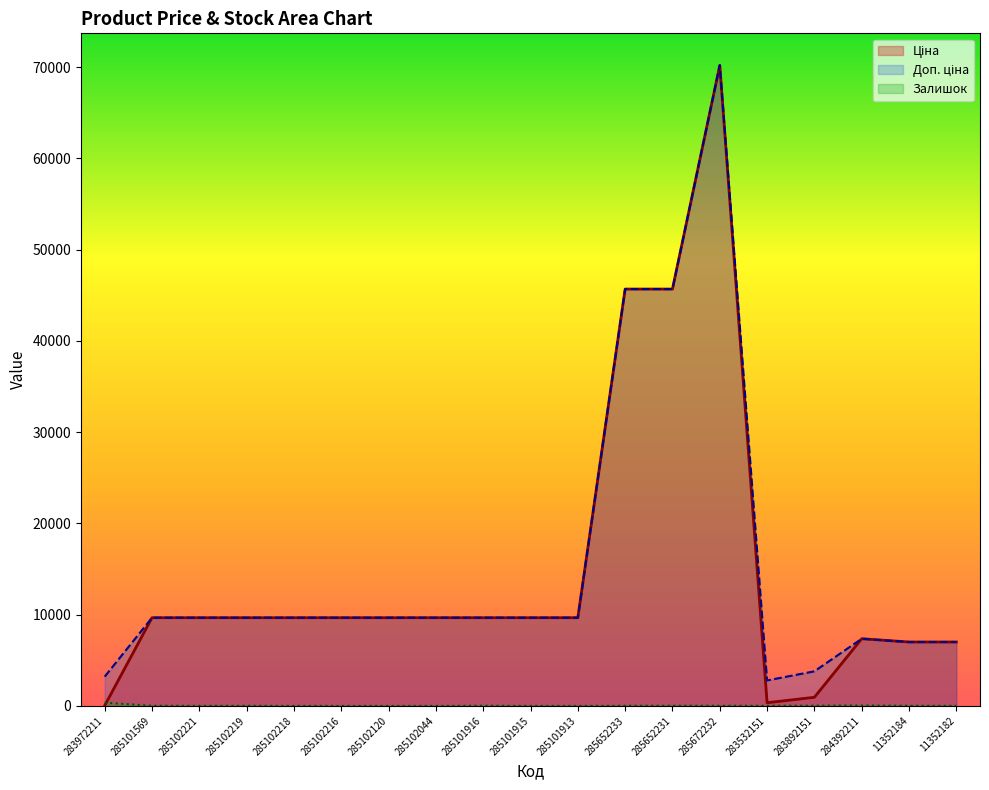

What are all the series names shown in the legend?

Ціна, Доп. ціна, Залишок